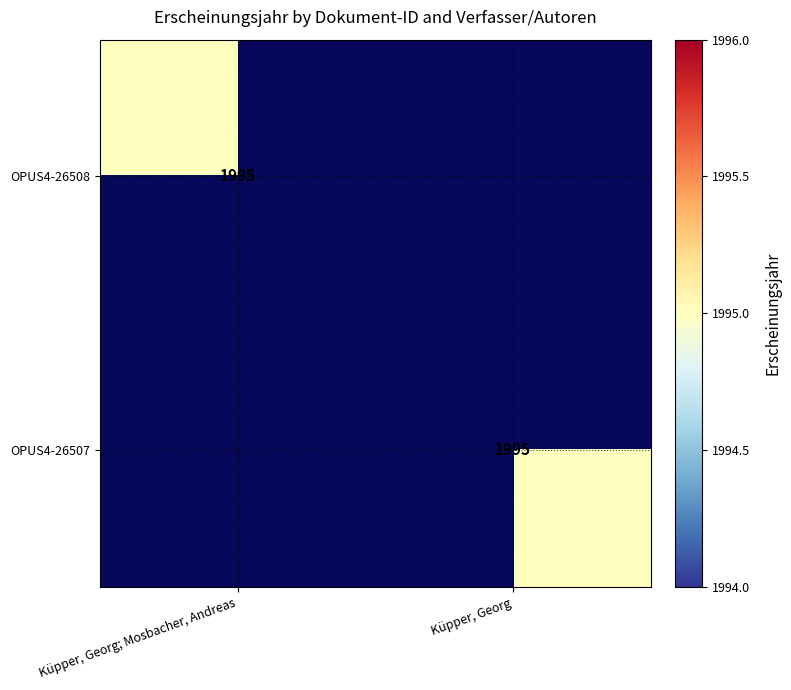

At how many categories does at least one series exceed 1467?

2